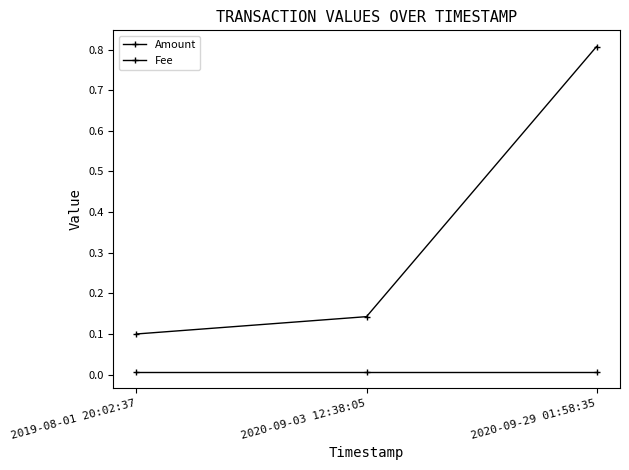

List the series in order of their peak value, highest first.

Amount, Fee